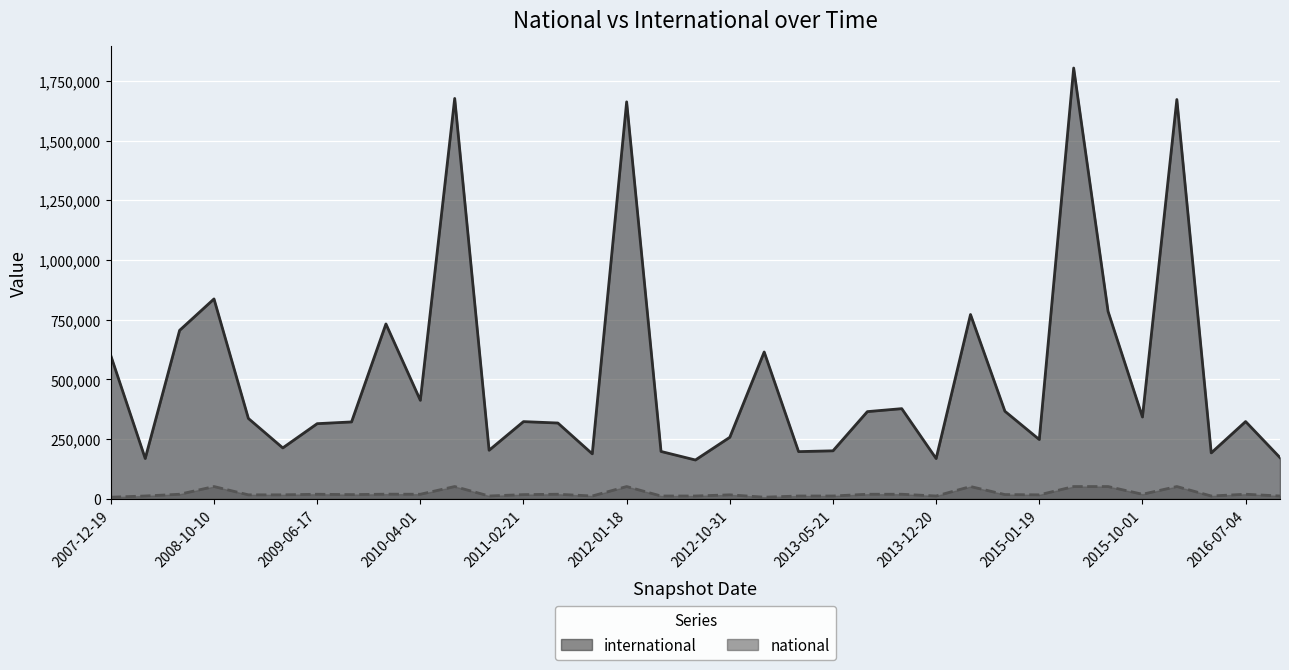

At which category does national reach its first local valley?

2009-09-25